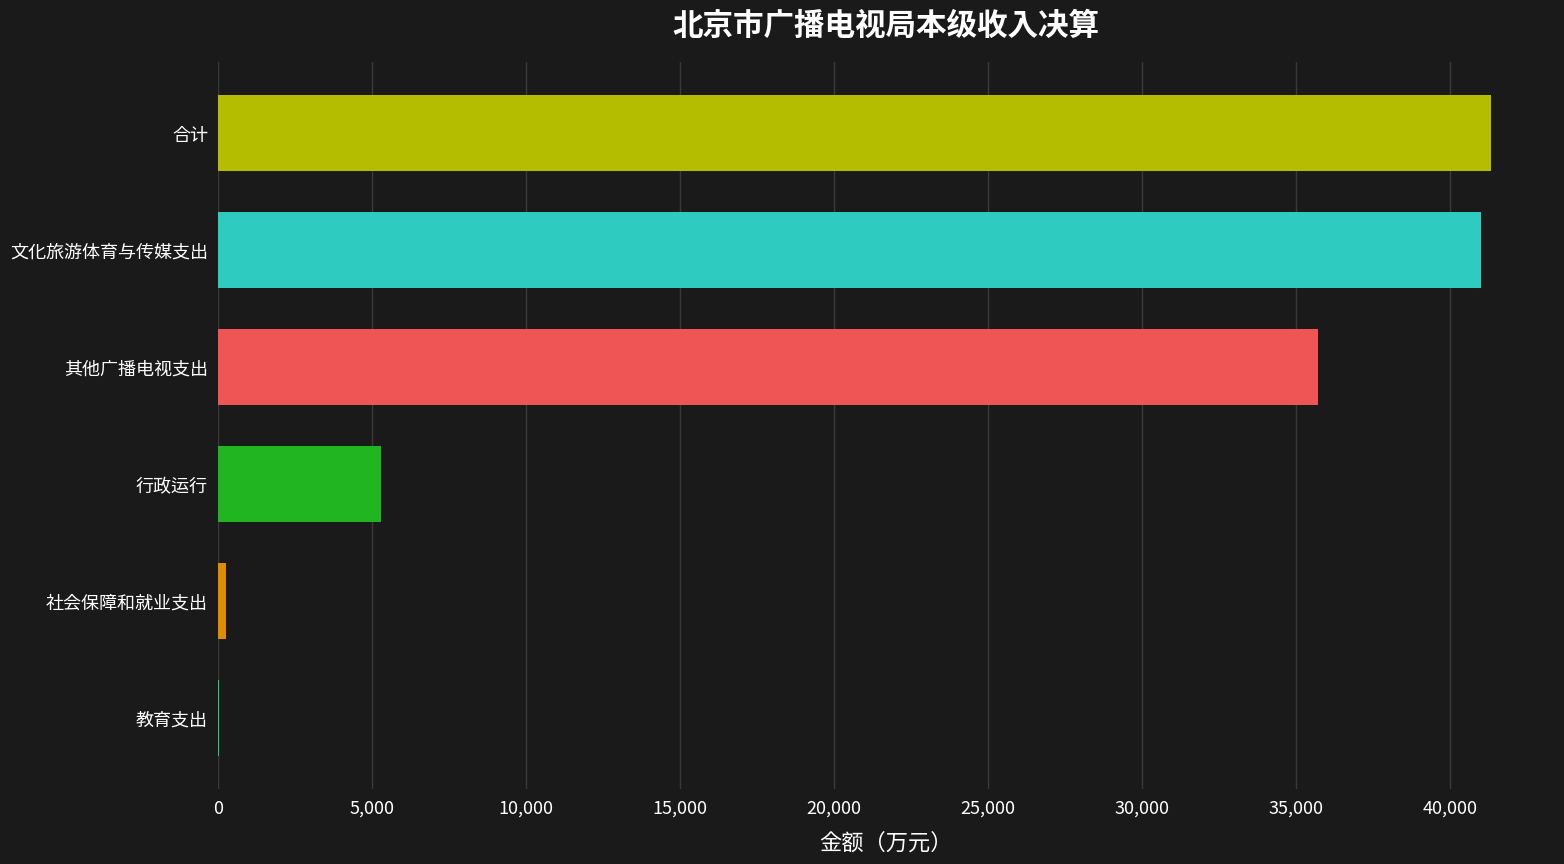

What is the change in value from 文化旅游体育与传媒支出 to 行政运行?

-35732.7